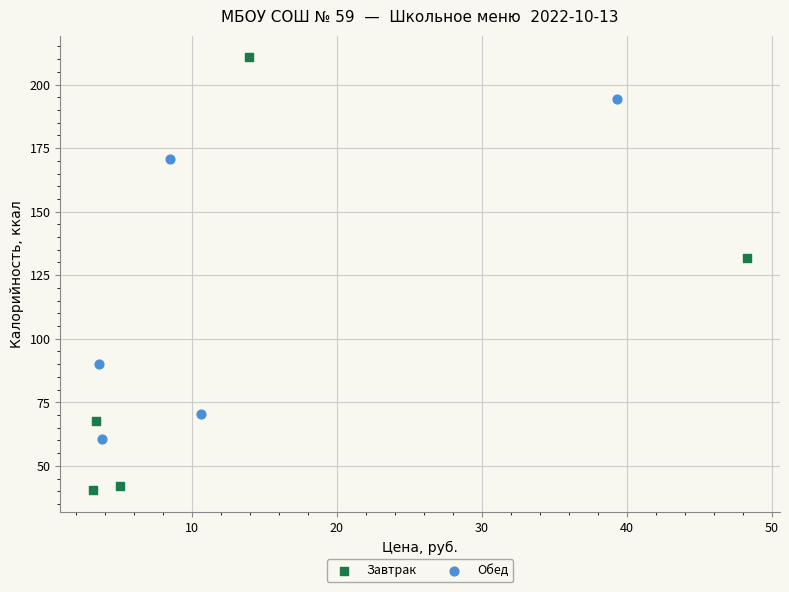

What are all the series names shown in the legend?

Завтрак, Обед